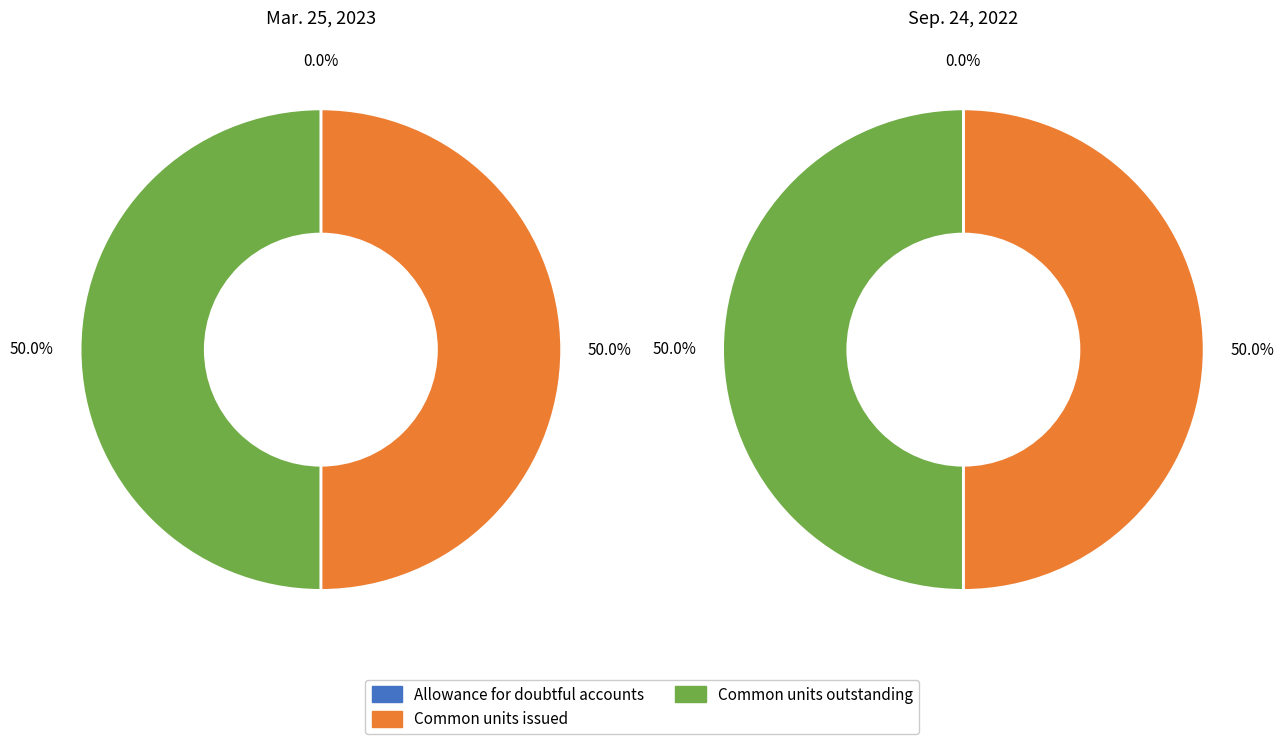

Which slice is the smallest?

Allowance for doubtful accounts